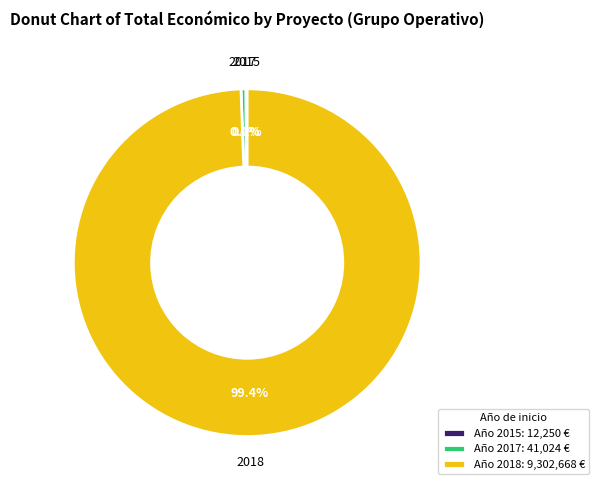

What portion of the pie excludes 2017?

99.6%